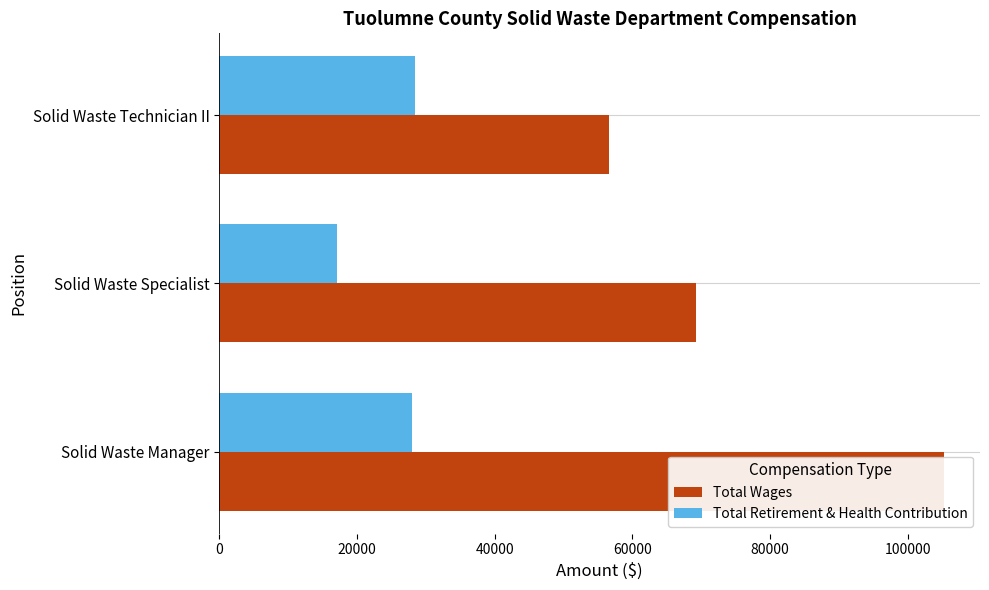

How many groups of bars are there?

3